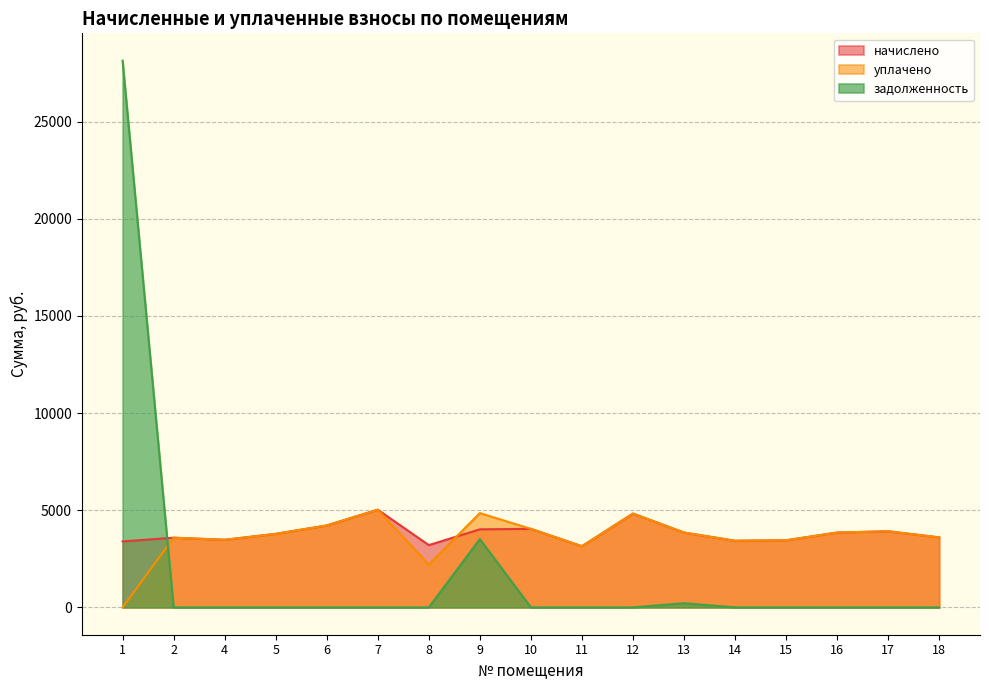

At which category is the sum across all series the highest?

1